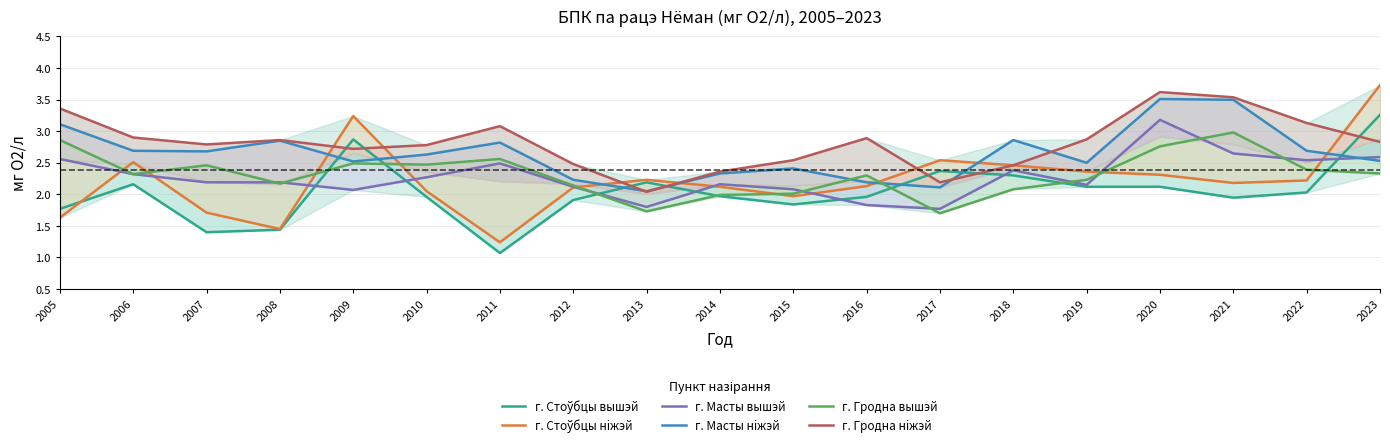

What is the difference between the highest and lowest values at 2015?

0.7